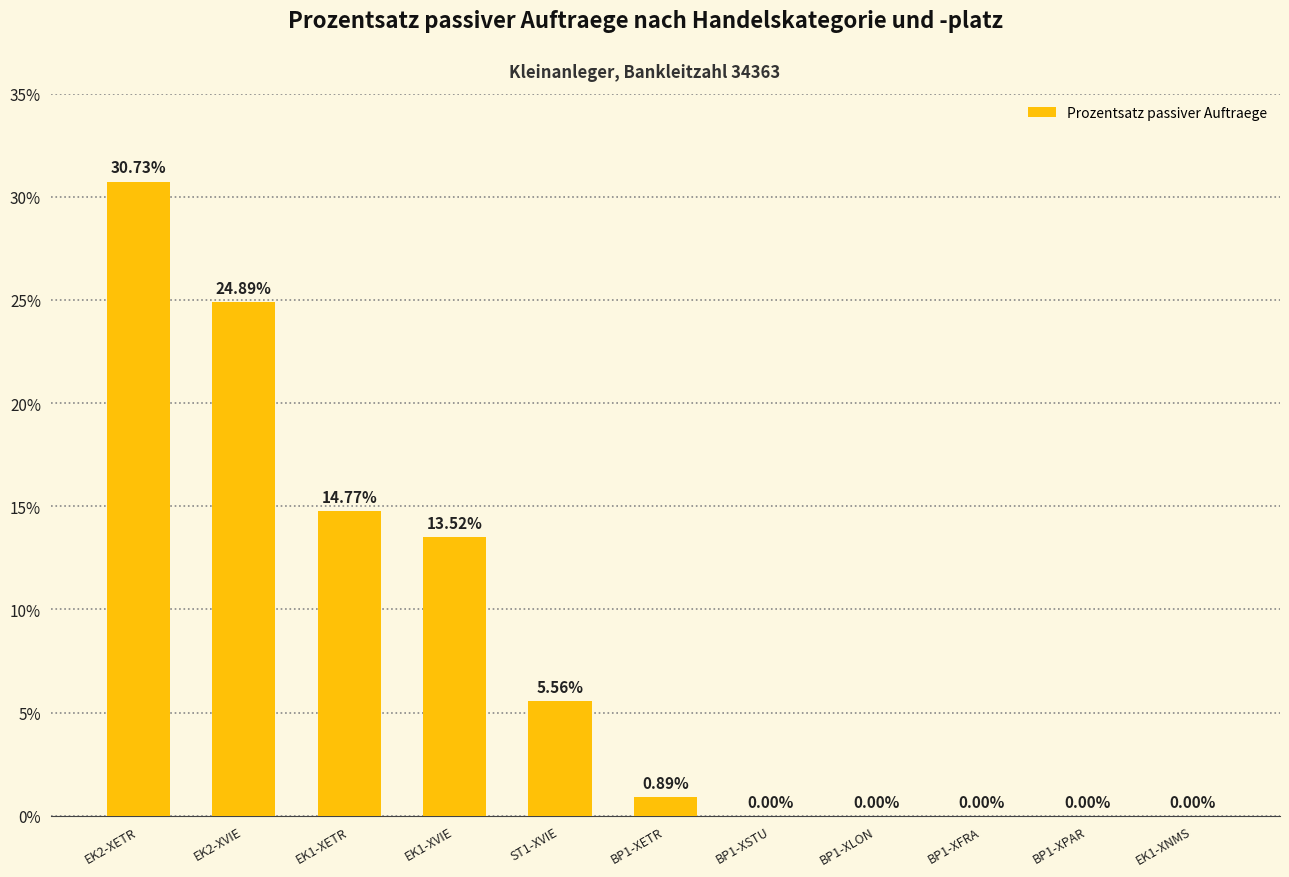

At which label is the value closest to 15?

EK1-XETR